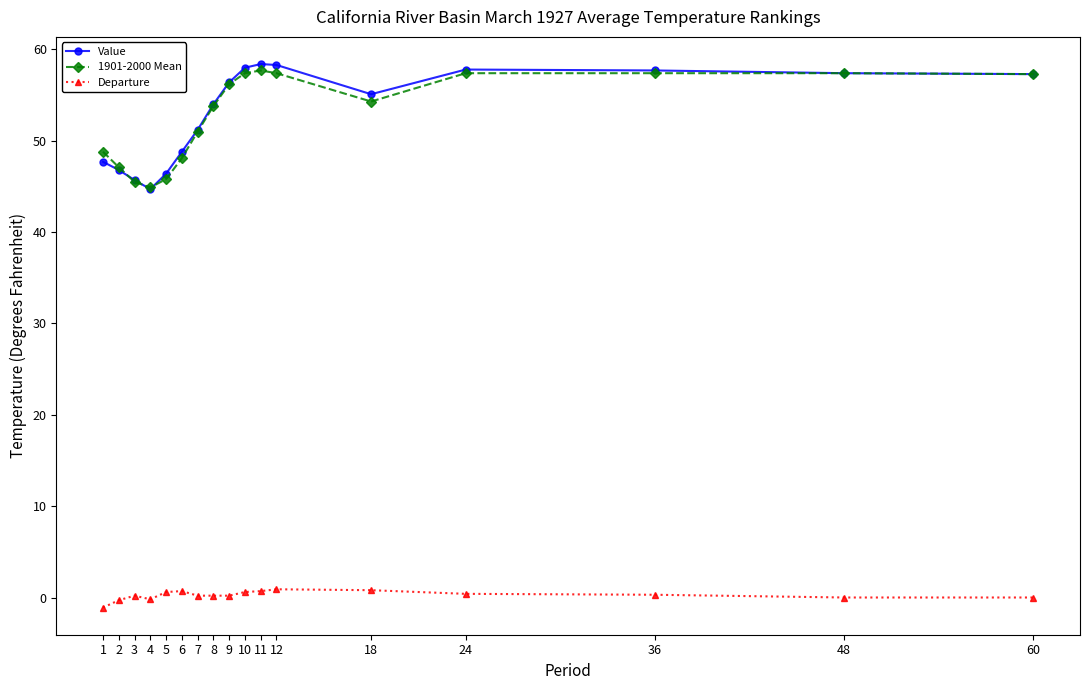

Is it true that 1901-2000 Mean equals 48.1 at 6?

True